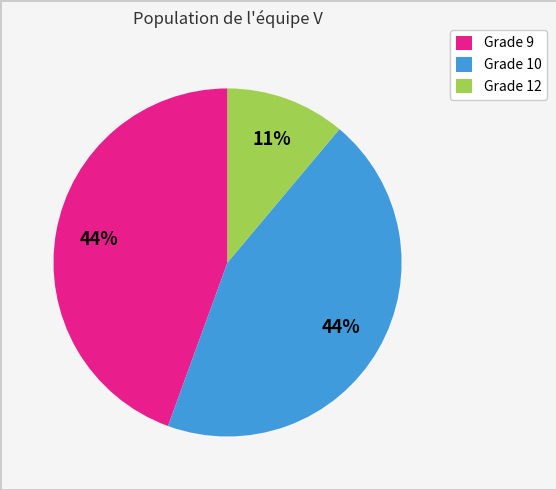

Which has a higher value, Grade 10 or Grade 12?

Grade 10